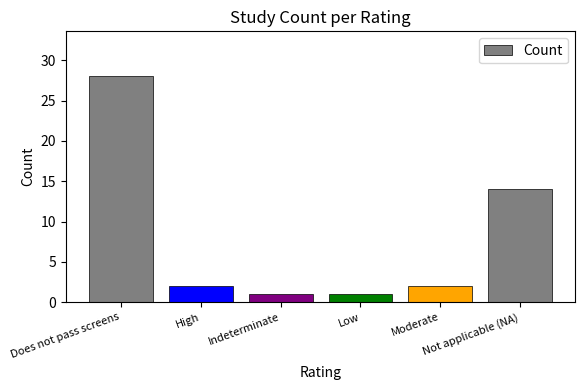

What is the difference between the maximum and minimum values?

27